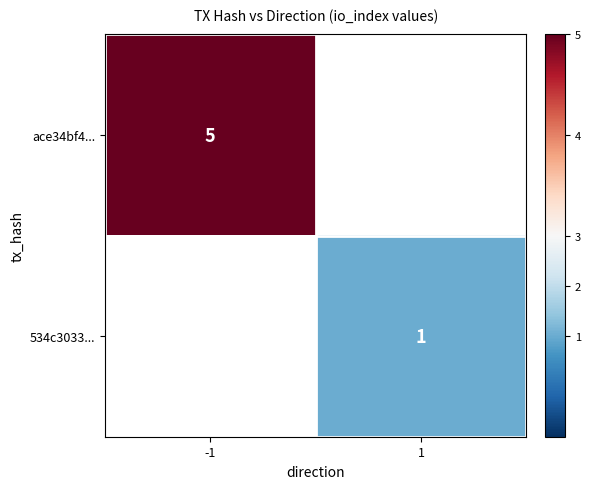

Is it true that 534c3033... equals 1 at 1?

True